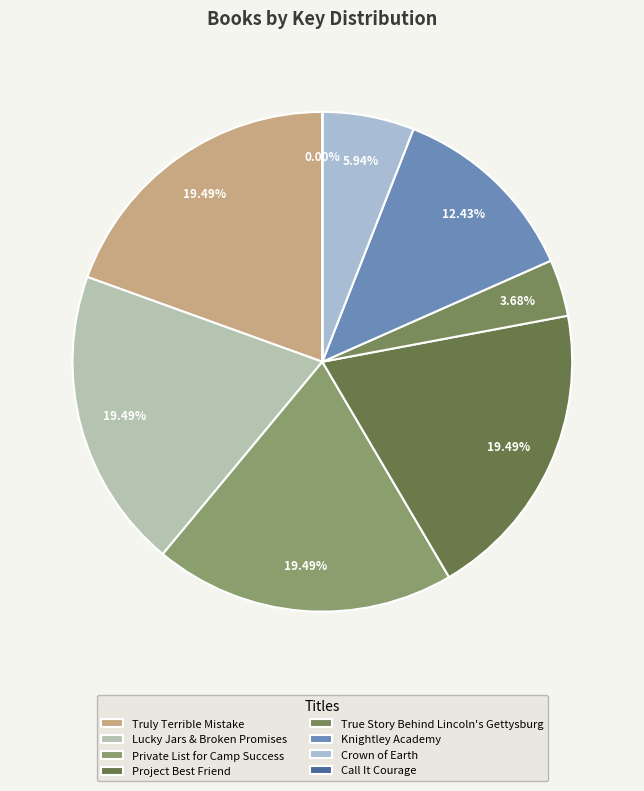

What is the total percentage of Crown of Earth and True Story Behind Lincoln's Gettysburg?

9.6%